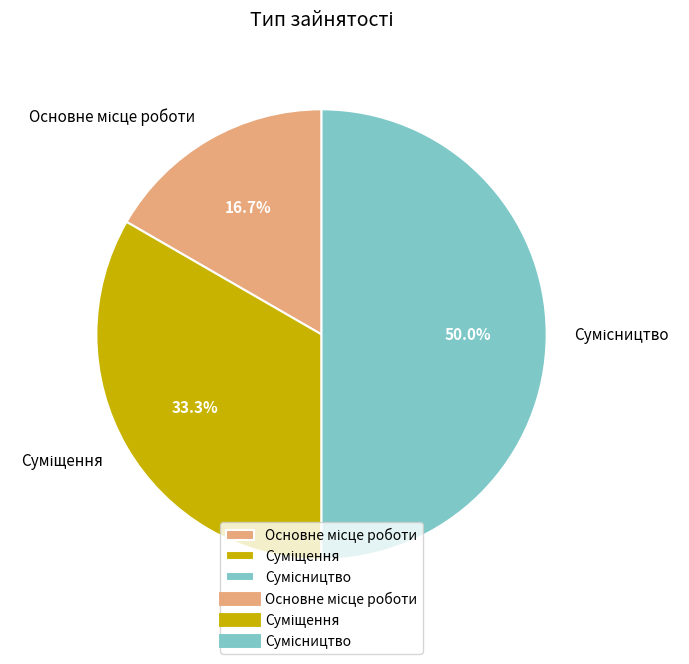

Is it true that Суміщення is 26% of the pie?

False